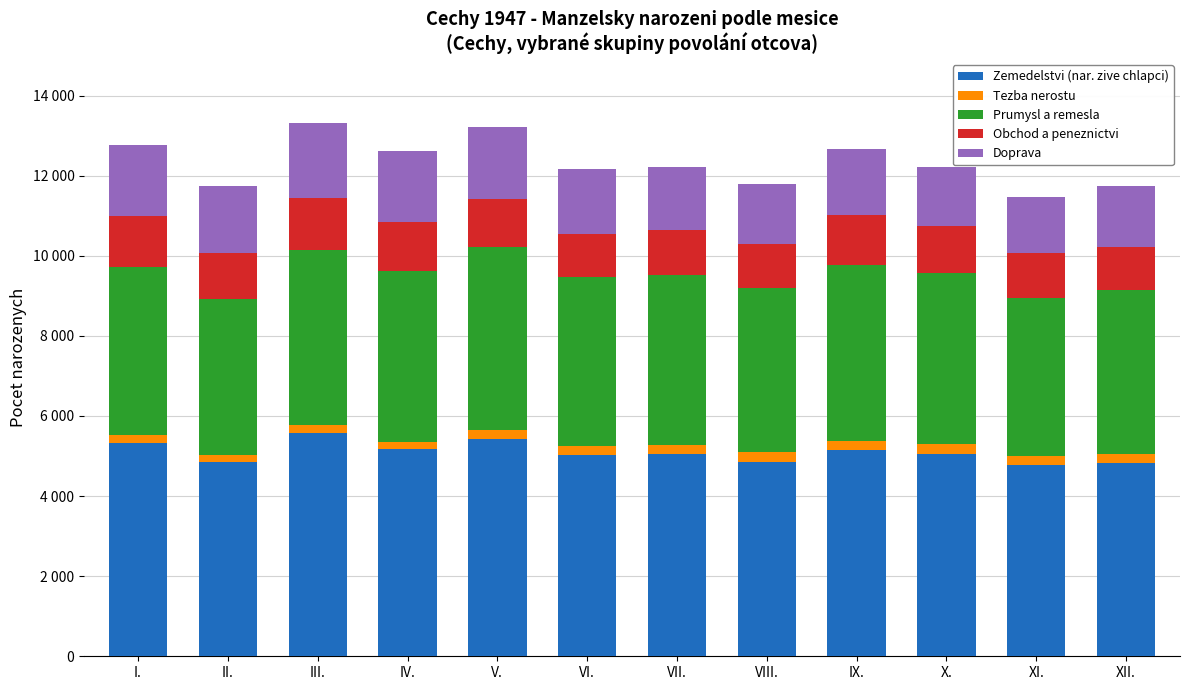

What is the lowest value of the Zemedelstvi (nar. zive chlapci) series?

4767